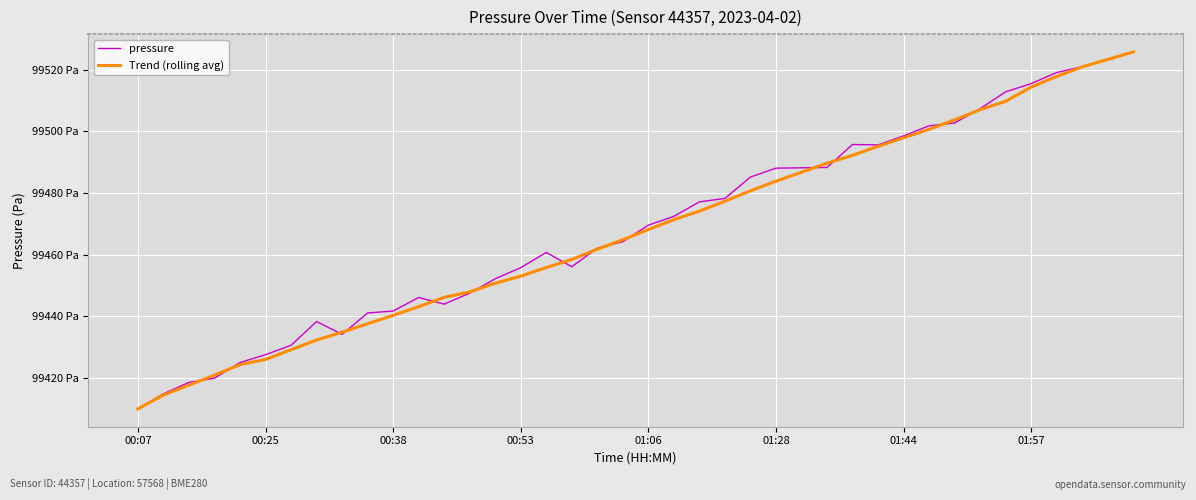

How many intersections are there between pressure and Trend (rolling avg)?

15